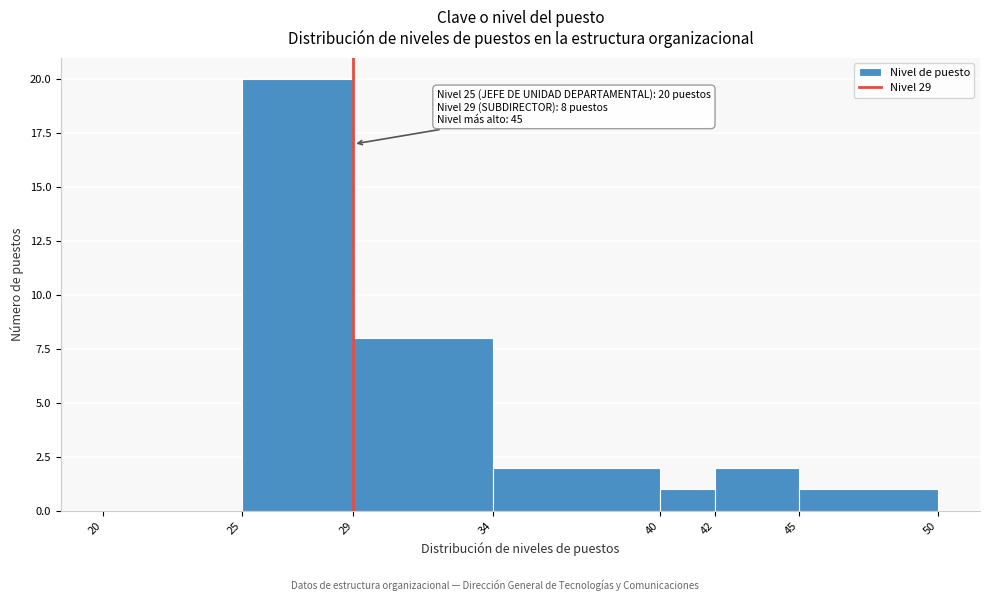

Over which range of the x-axis is the bar tallest?

25 to 29